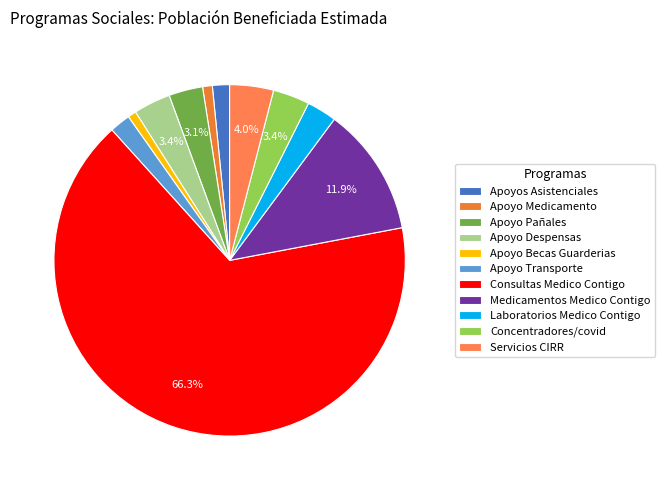

Rank the categories by value from highest to lowest.

Consultas del programa Medico Contigo, Medicamentos del programa Medico Contigo, Servicios CIRR, Apoyo Despensas, Concentradores y pruebas covid, Apoyo Pañales, Laboratorios del programa Medico Contigo, Apoyo Transporte, Apoyos Asistenciales, Apoyo Medicamento, Apoyo Becas Guarderias